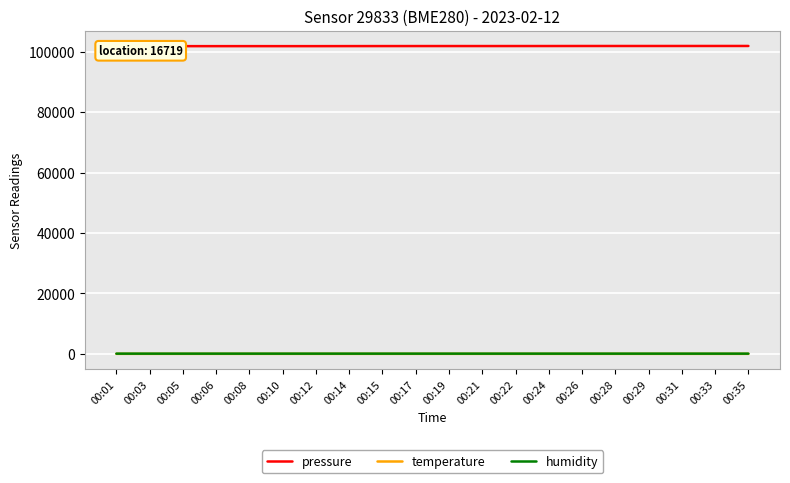

Count the number of categories in the chart.

20